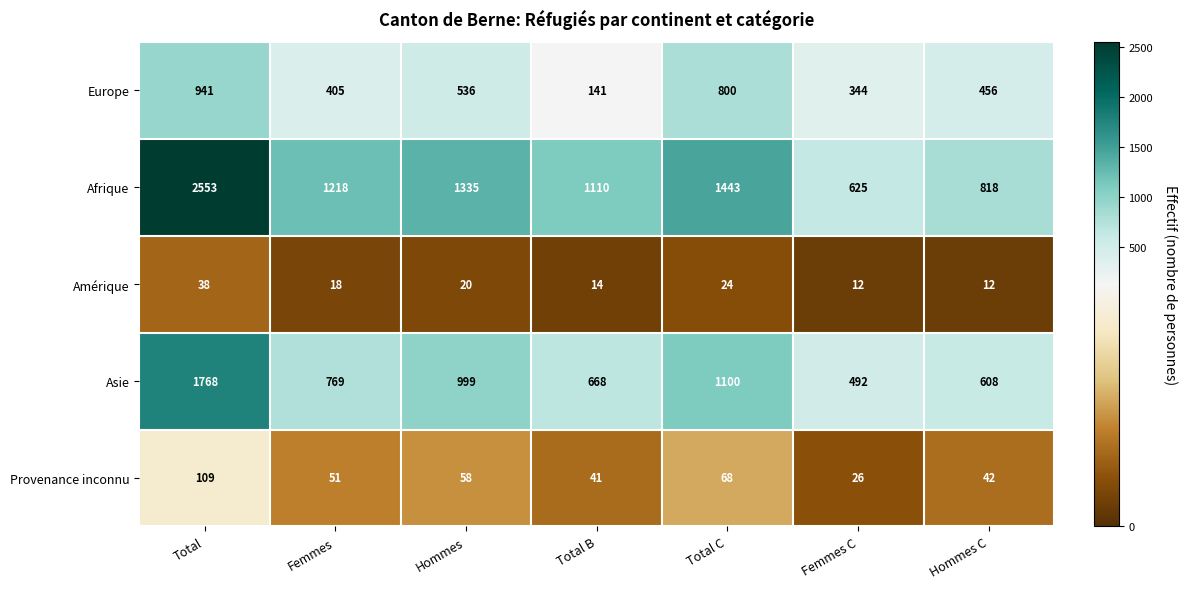

What is the average value of the Amérique series?

20